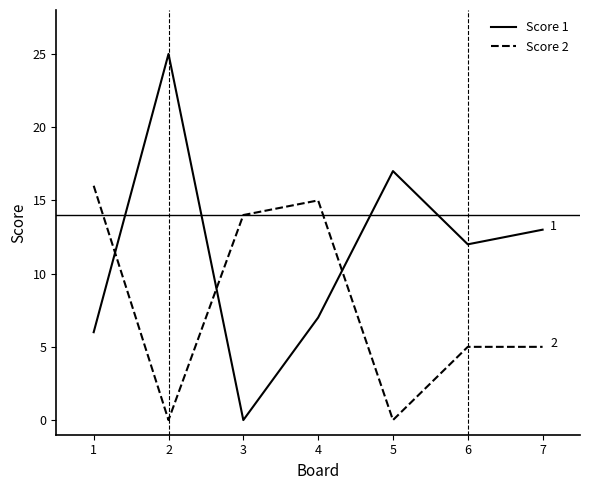

What is the total value across all series at 7?

18